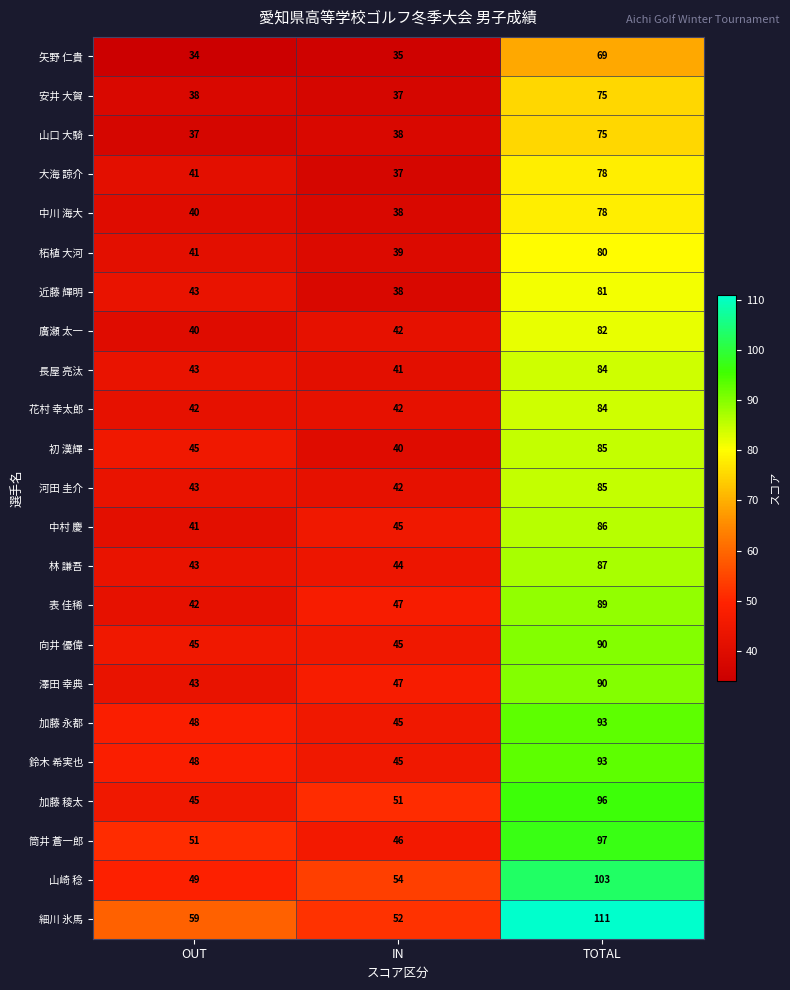

Rank the categories by 初 漢輝 value from highest to lowest.

TOTAL, OUT, IN